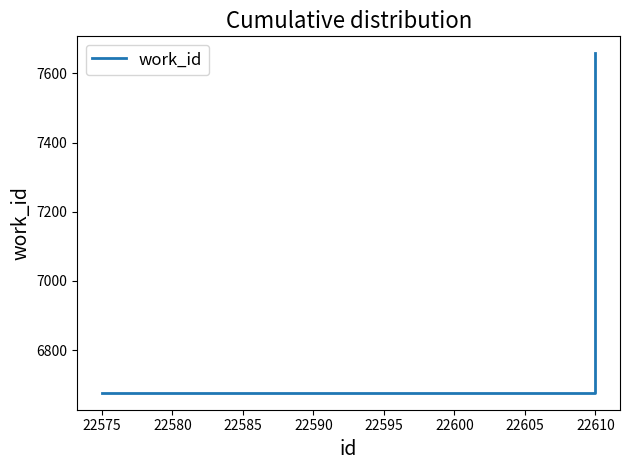

What is the minimum value shown in the chart?

6677